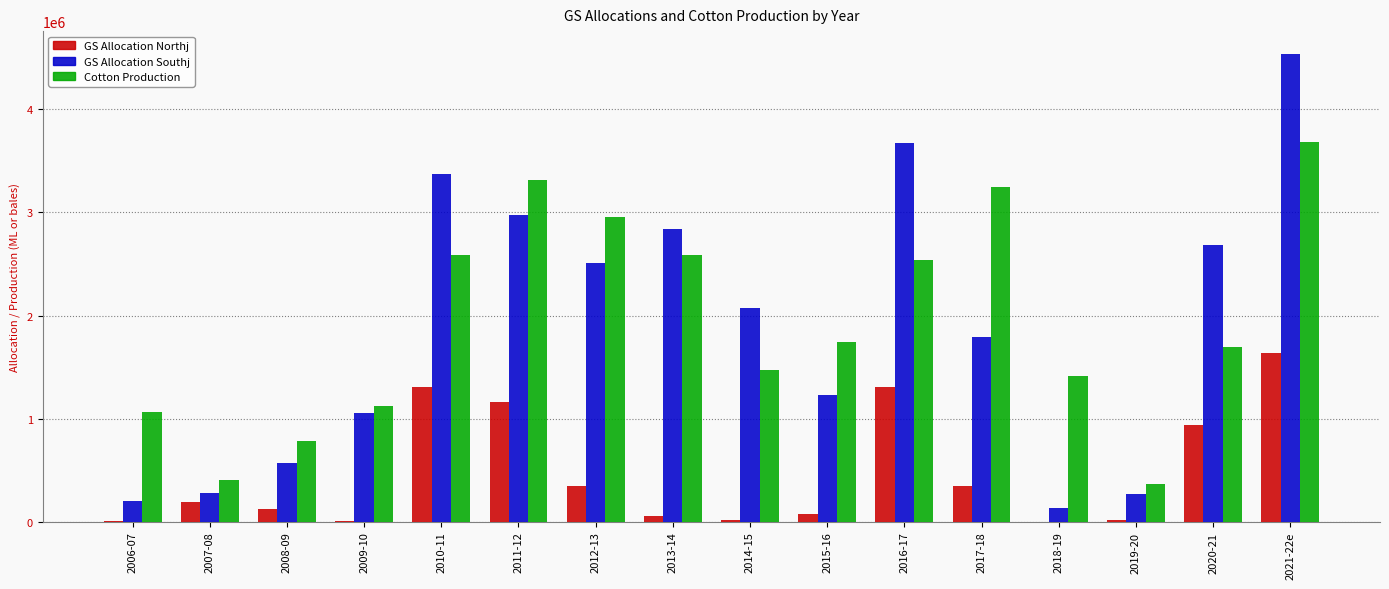

Which series has the largest total across all categories?

Cotton Production